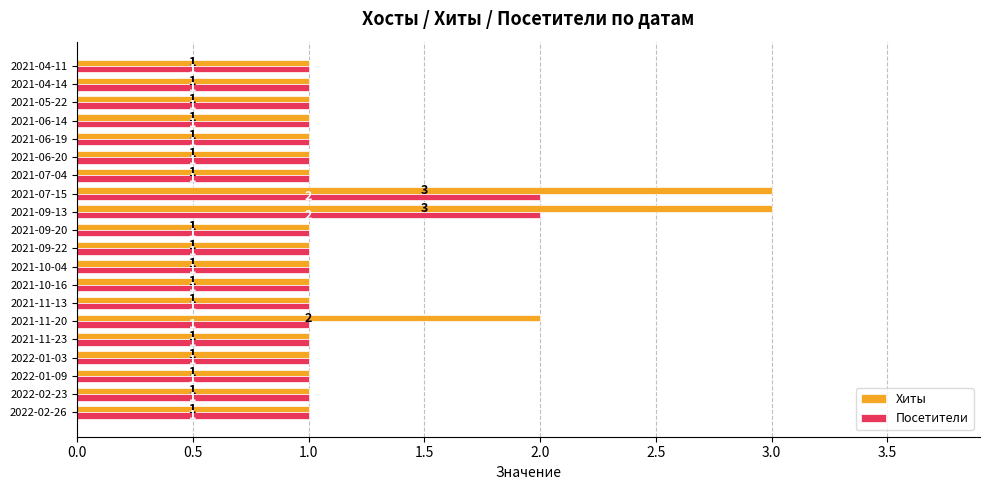

List the series in order of their peak value, highest first.

Хиты, Посетители